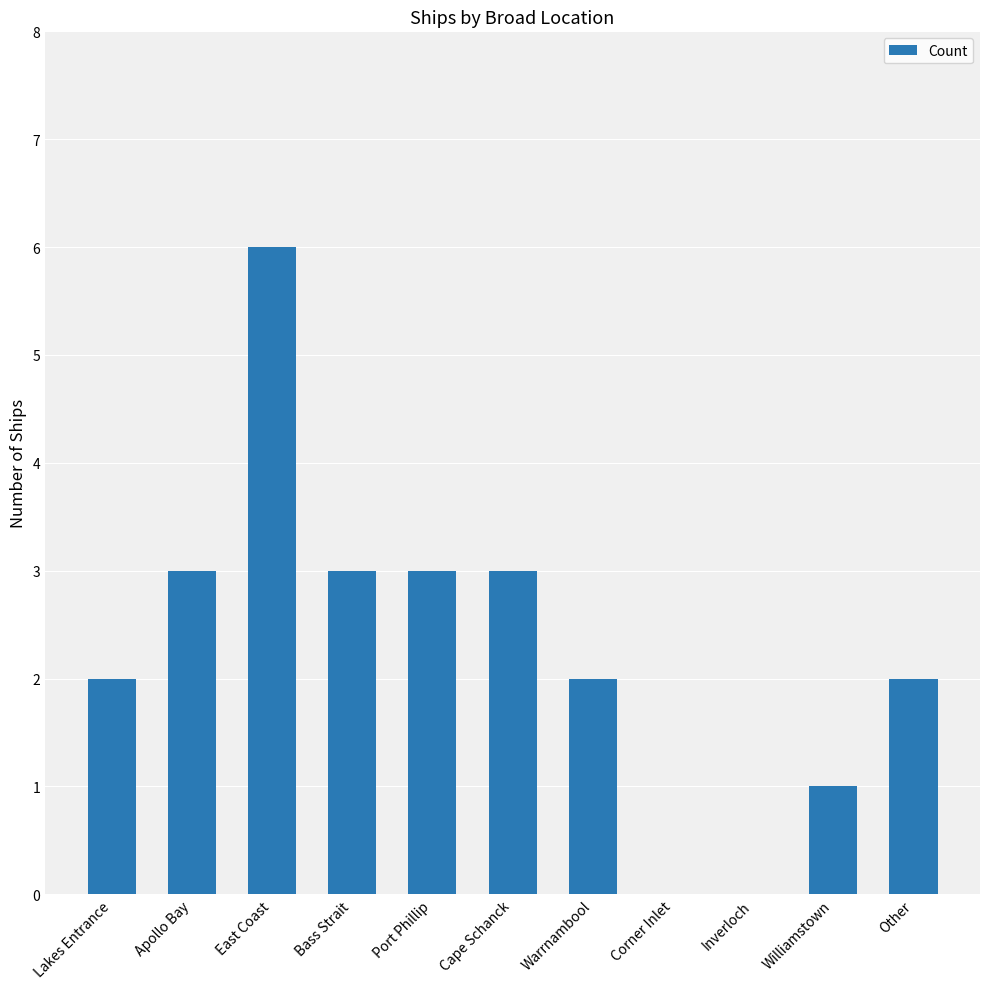

The chart shows a value of 0 at Corner Inlet. True or false?

True